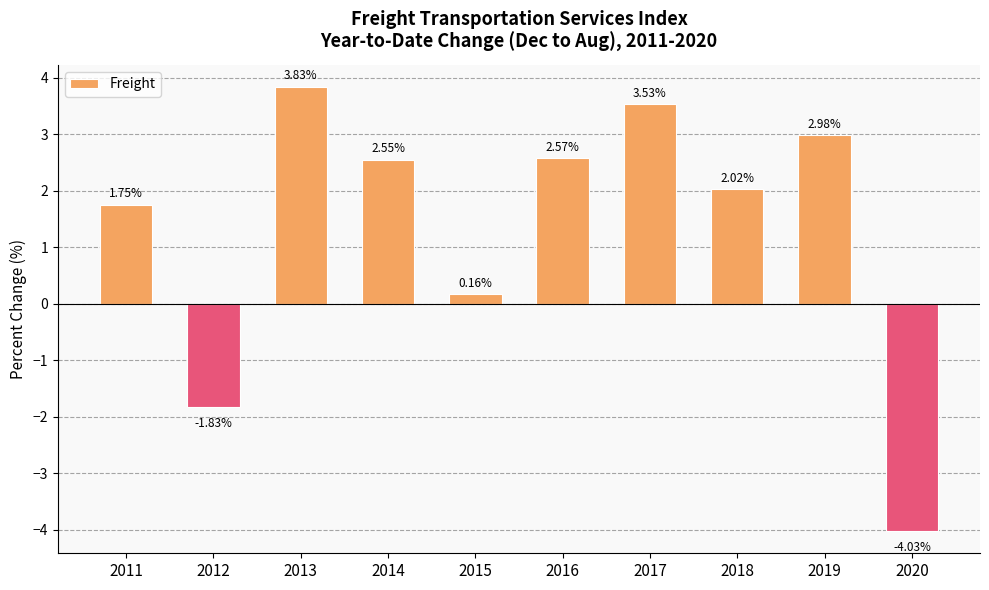

How many bars are there in total?

10